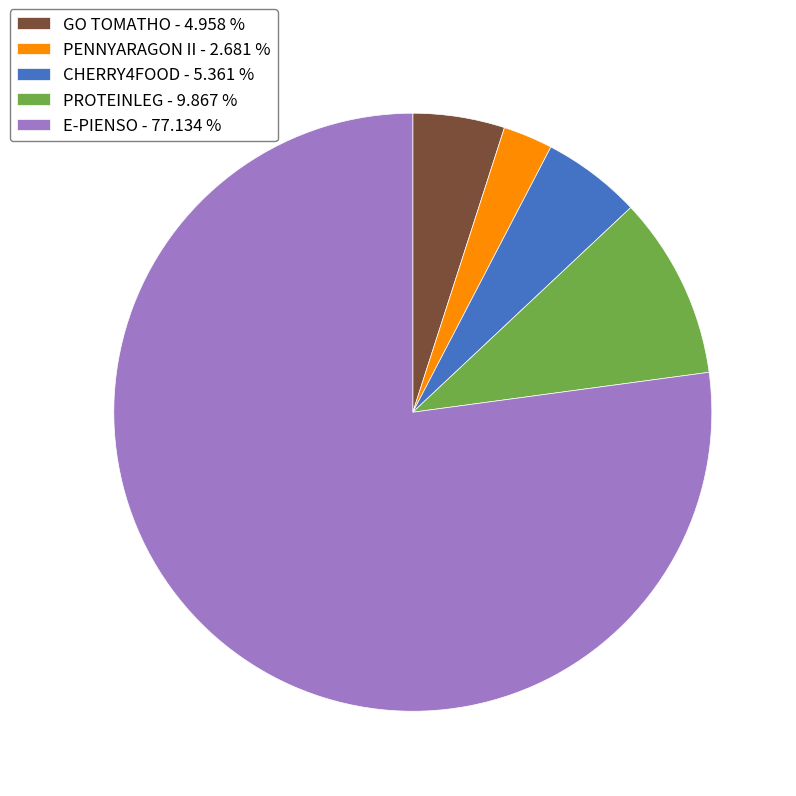

Is the sum of CHERRY4FOOD - 5.361 % and PROTEINLEG - 9.867 % greater than half?

No